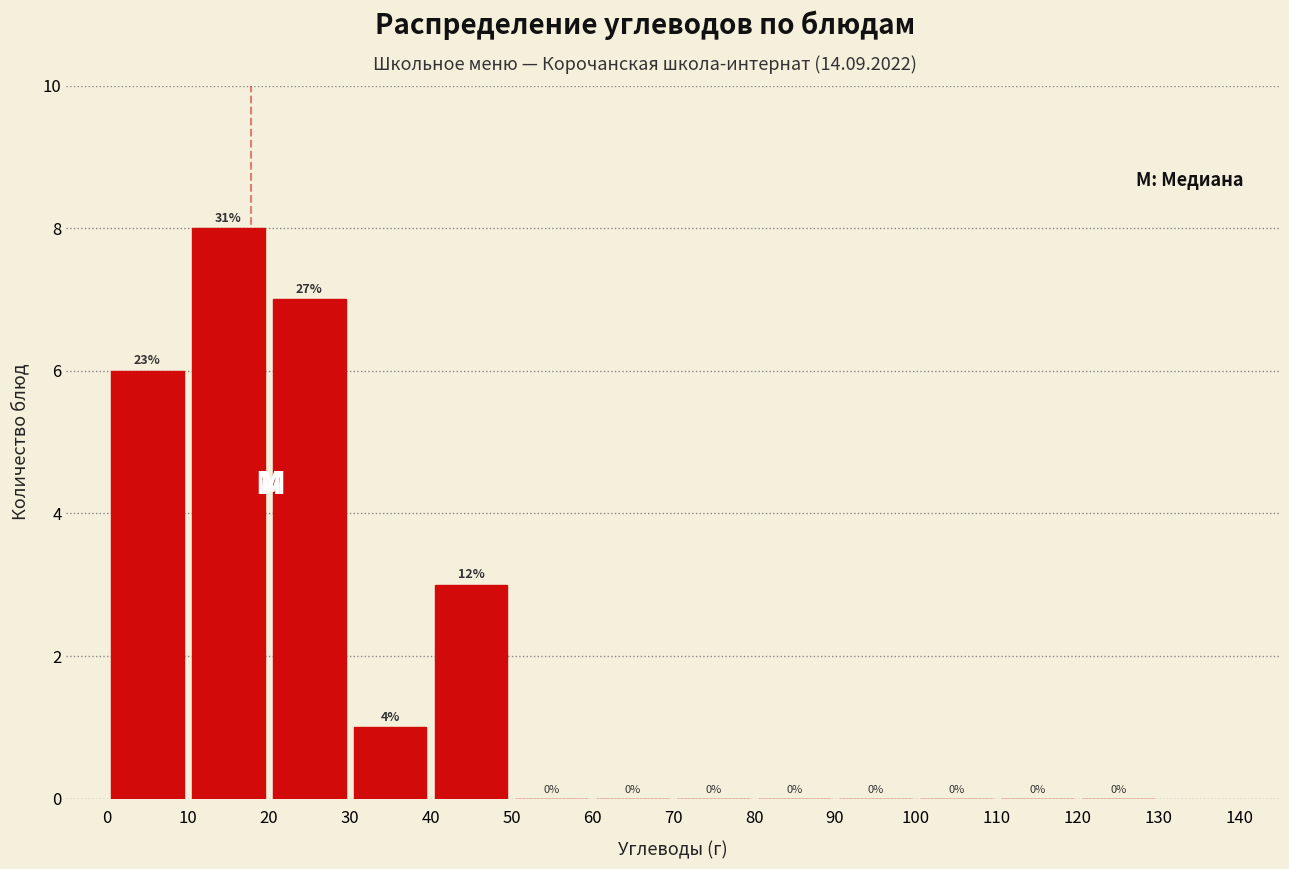

Over which range of the x-axis is the bar tallest?

10 to 20